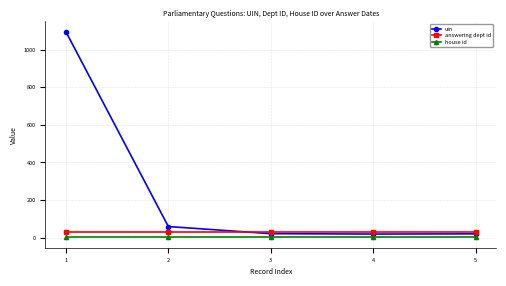

True or false: answering dept id and house id intersect in this chart.

False